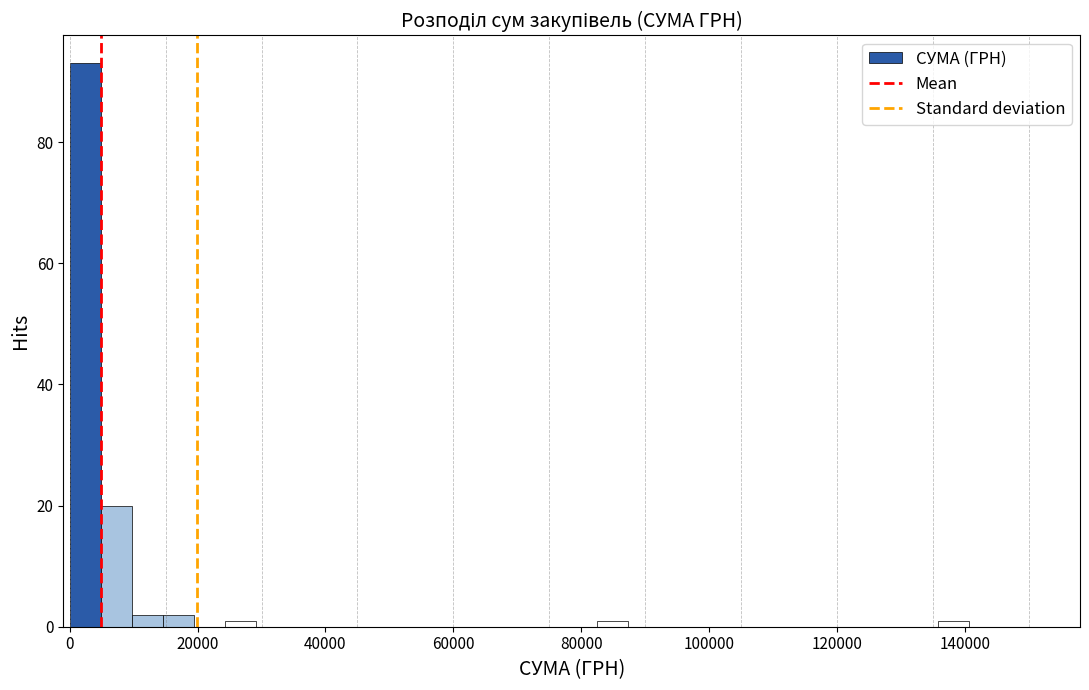

Around what value on the x-axis is the tallest bar? Give the approximate position of its centre, as read against the axis.

2000